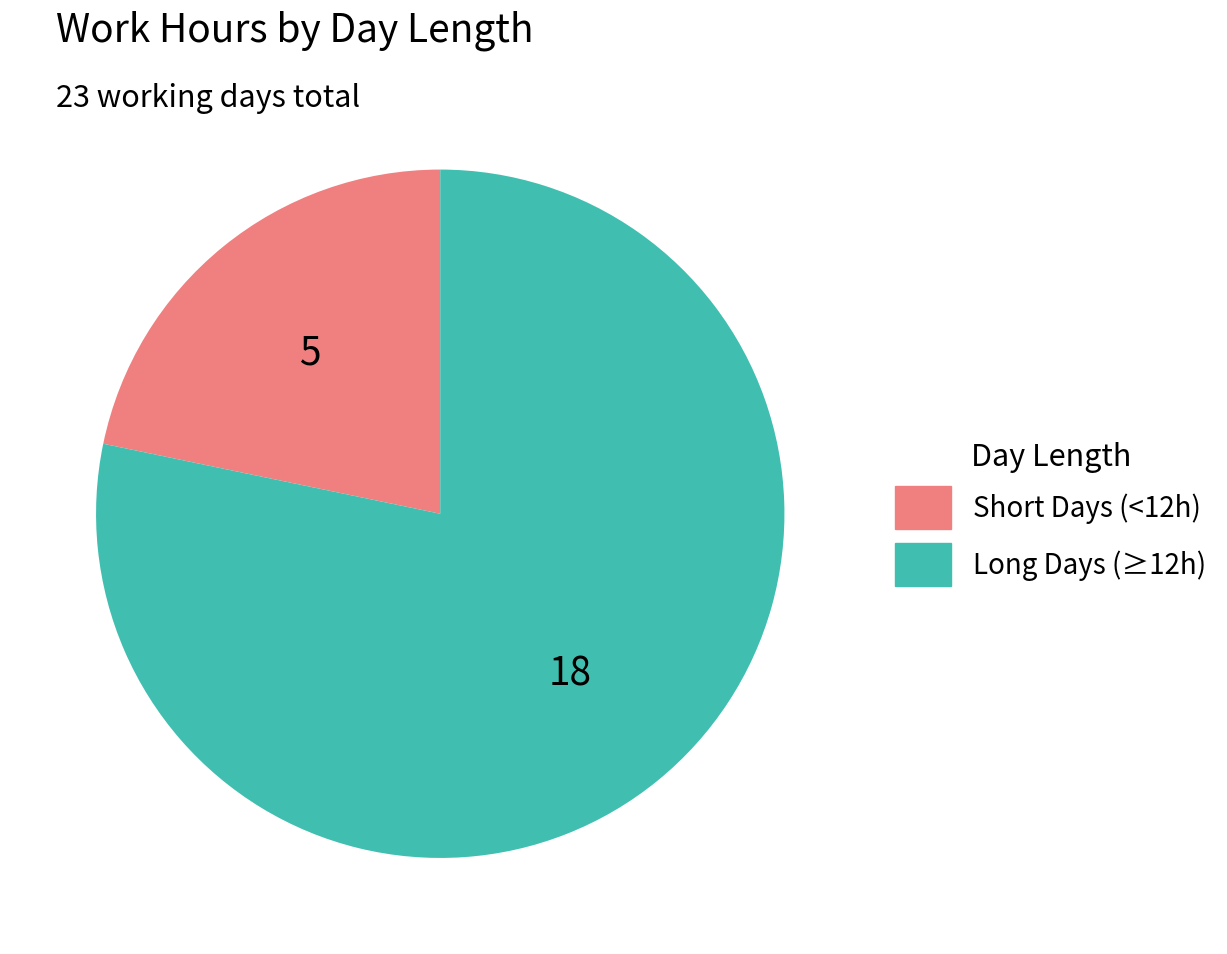

Is there a majority slice in this chart?

Yes